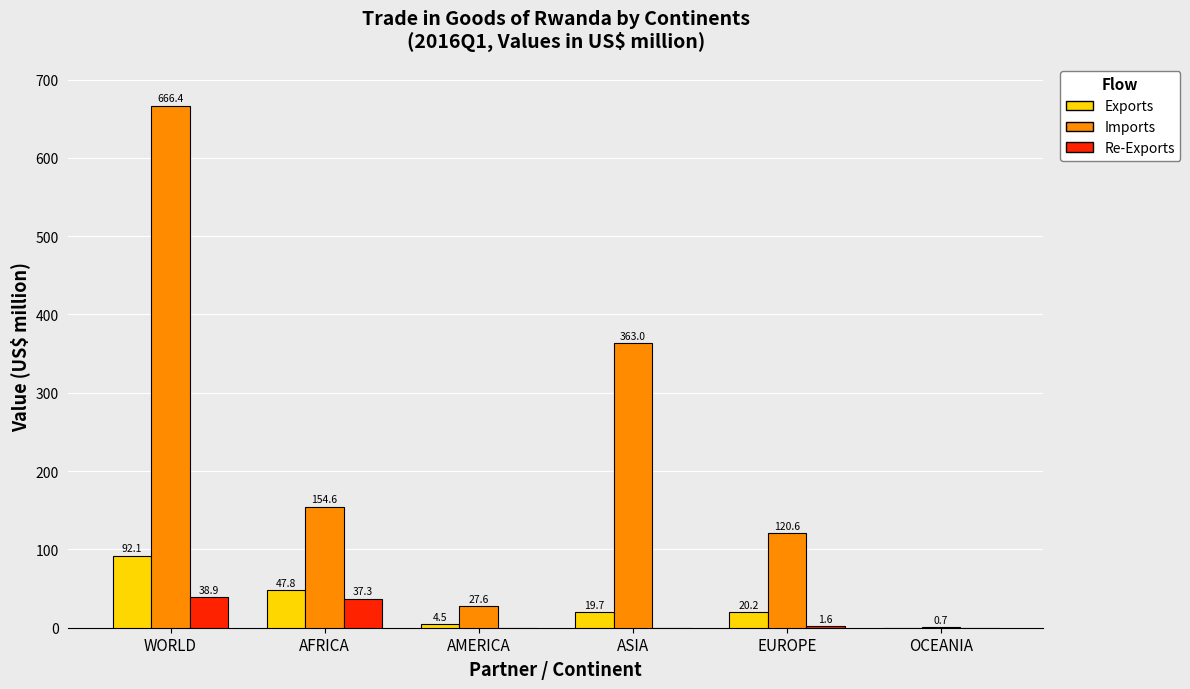

Is it true that Re-Exports equals 1.6 at EUROPE?

True